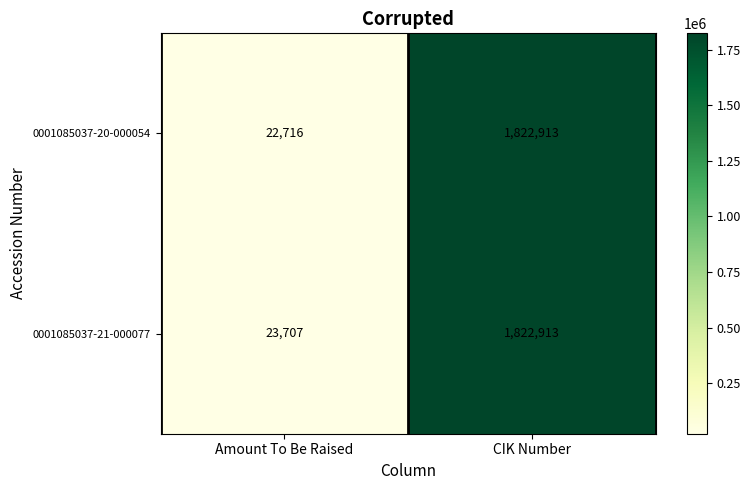

What is the maximum value shown in the chart?

1822913